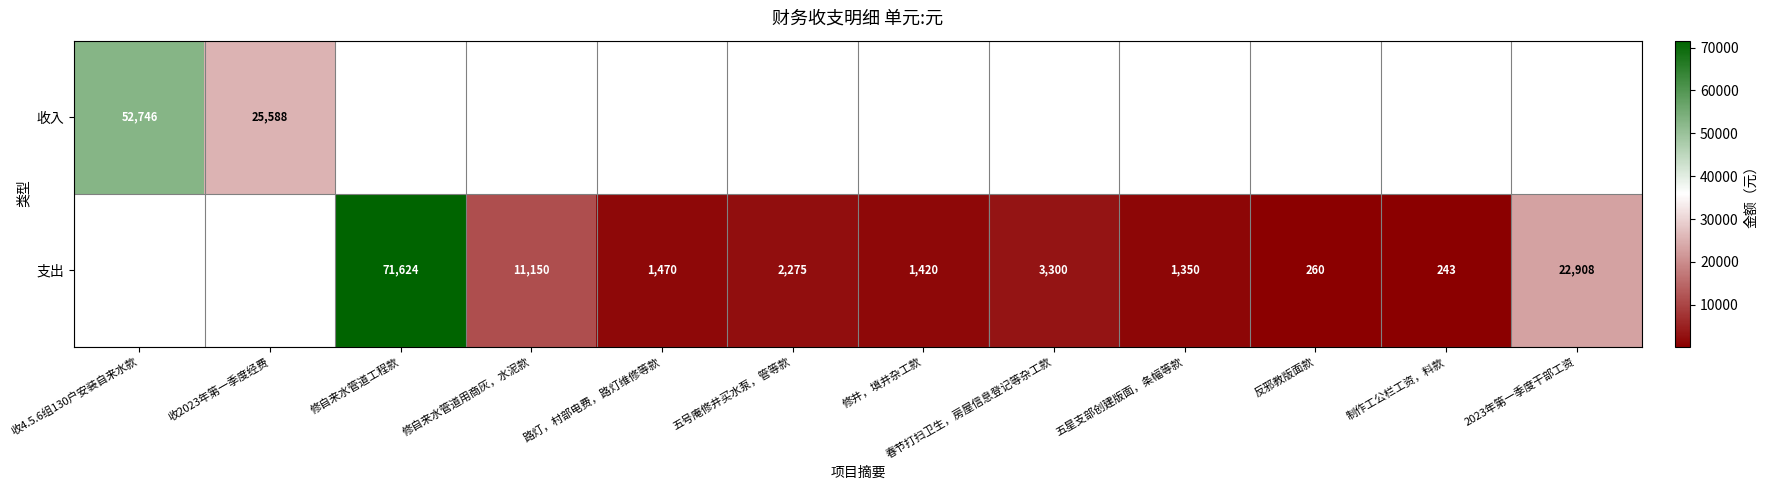

Is the value of 收入 at 收2023年第一季度经费 greater than the value of 支出 at 制作工公栏工资，料款?

Yes